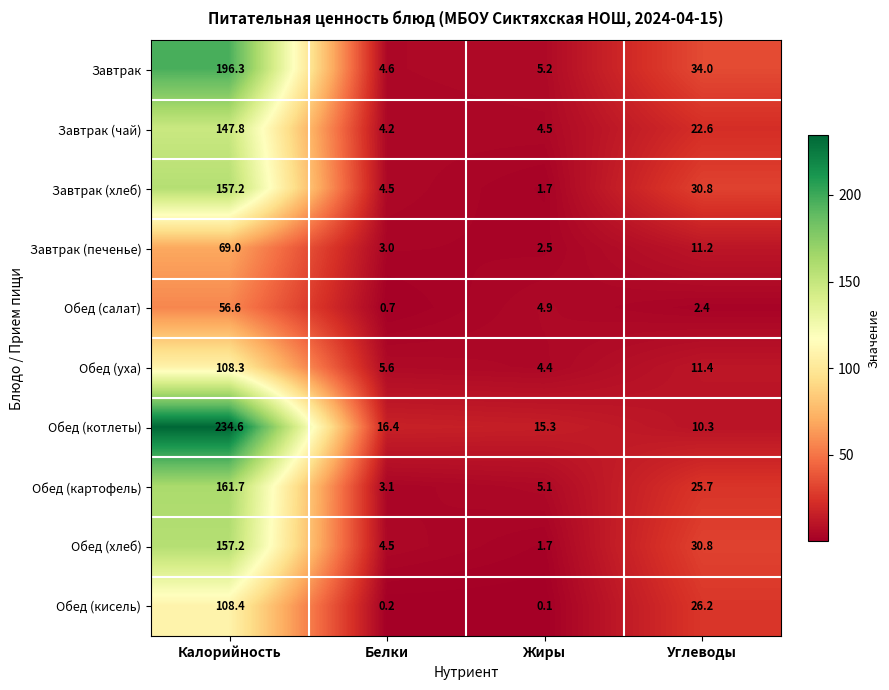

The Обед (картофель) series shows 0.7 at Белки. True or false?

False